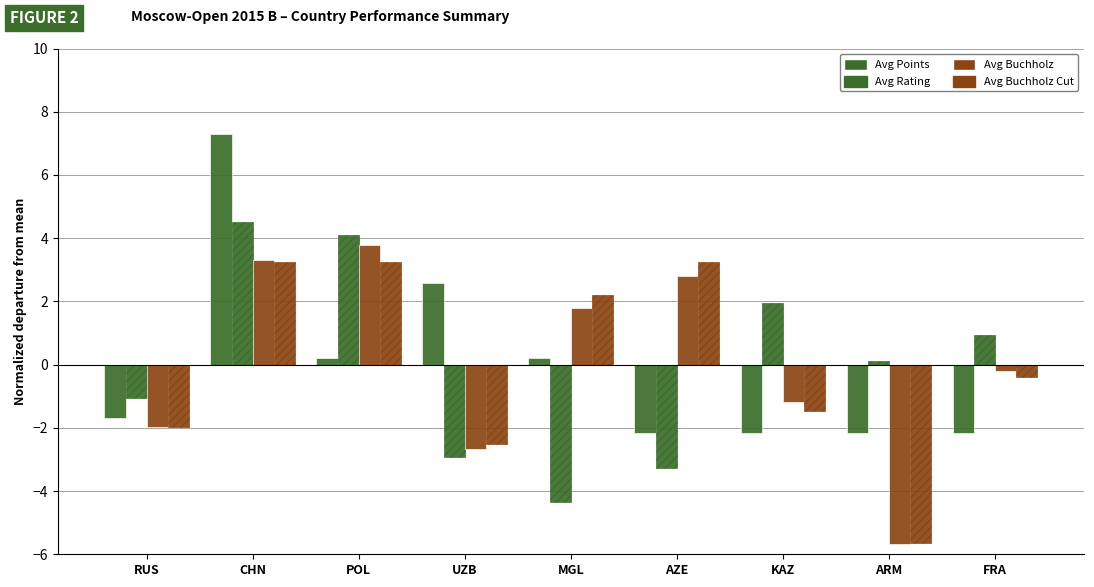

What is the difference between the highest and lowest values at ARM?

5.8